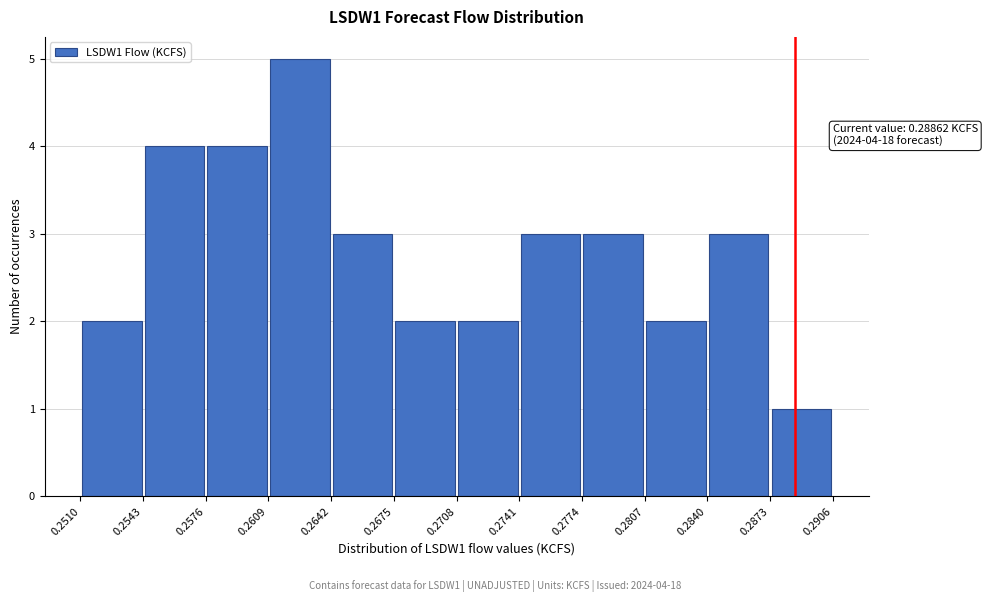

Over which range of the x-axis is the bar tallest?

0.2609 to 0.2642